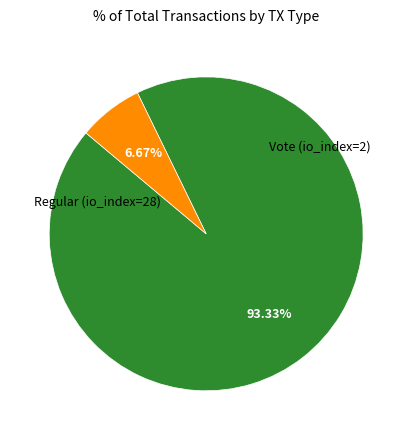

To the nearest percent, what is the average slice percentage?

50%